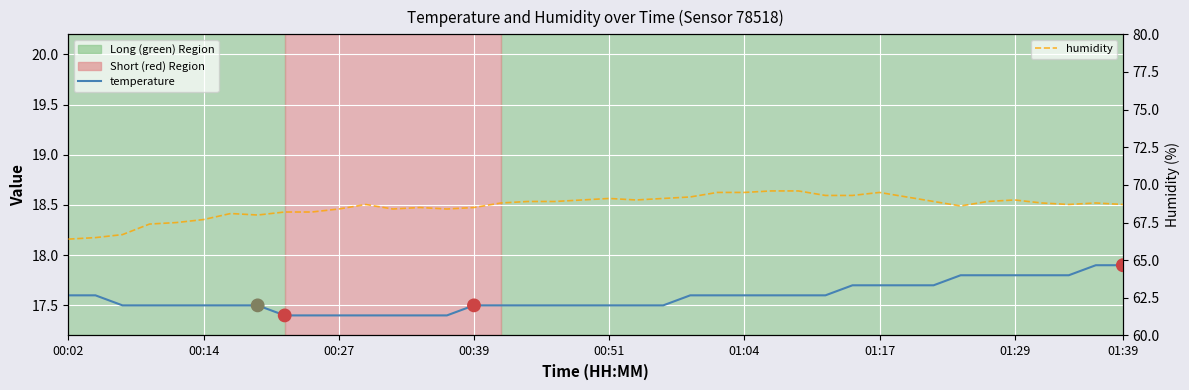

At which category is the sum across all series the highest?

01:17